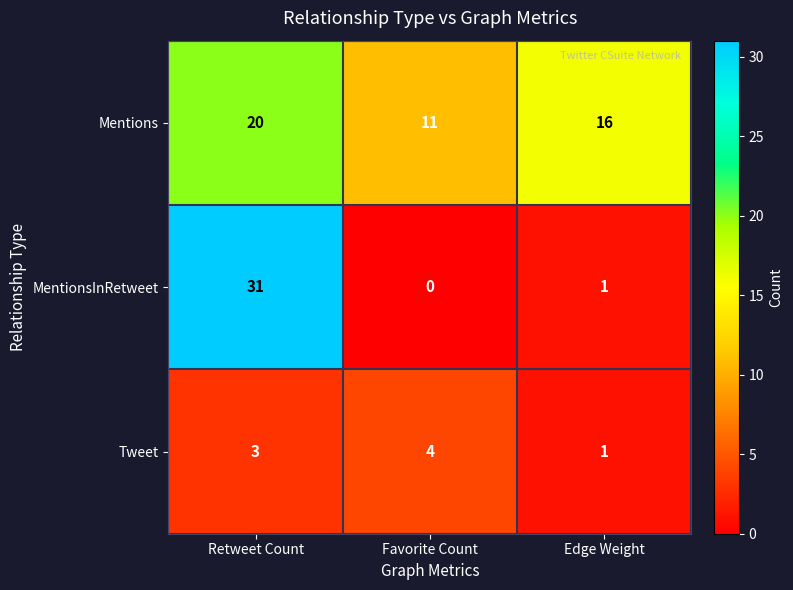

Is it true that Tweet equals 1 at Retweet Count?

False